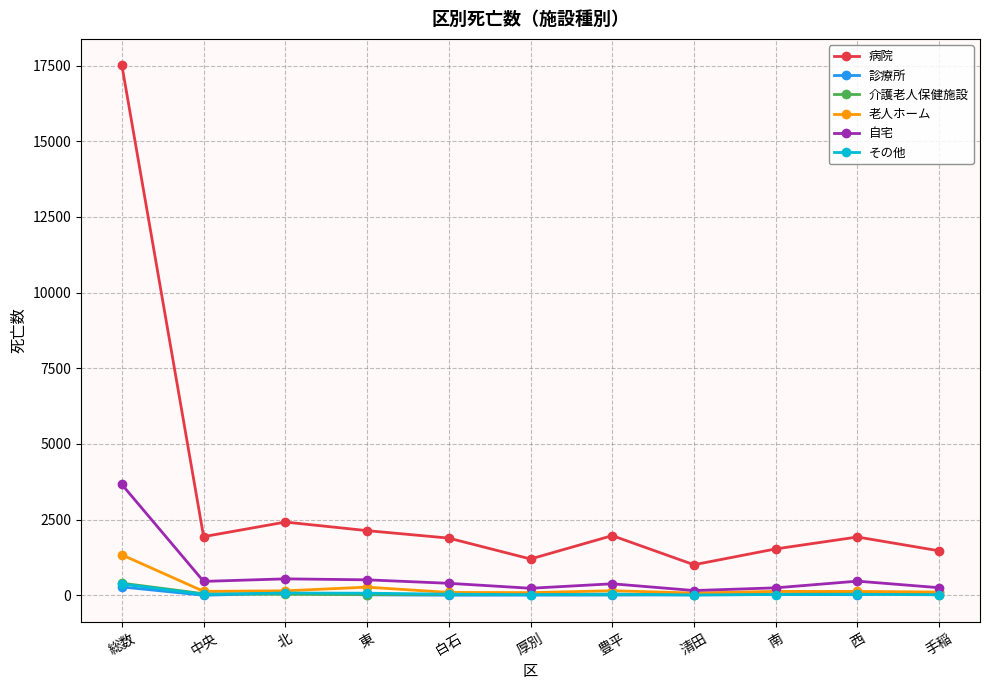

What is the approximate value of 自宅 at 東?

513